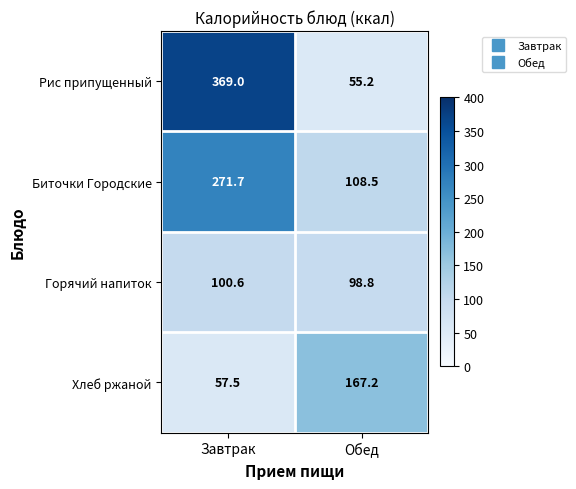

What is the sum of the Биточки Городские values at Завтрак and Обед?

380.2